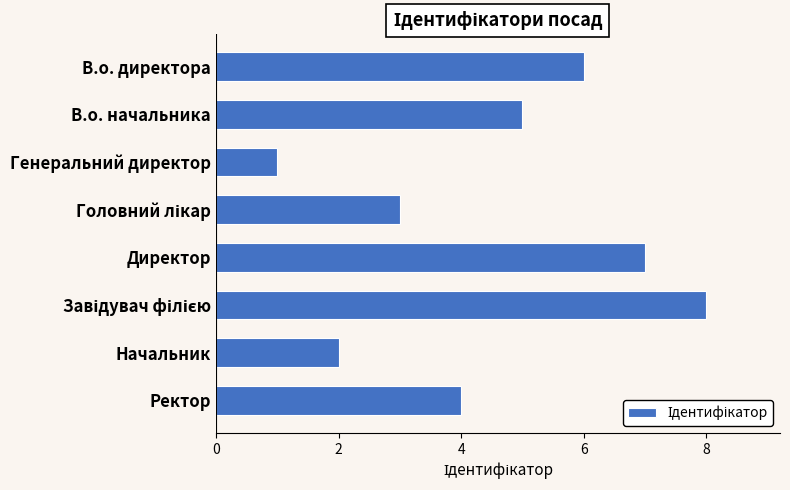

What is the maximum value shown in the chart?

8